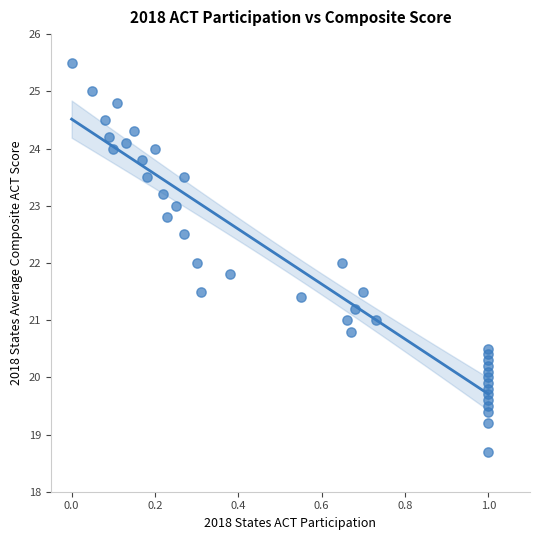

What is the range of Y values (max minus min)?

6.8